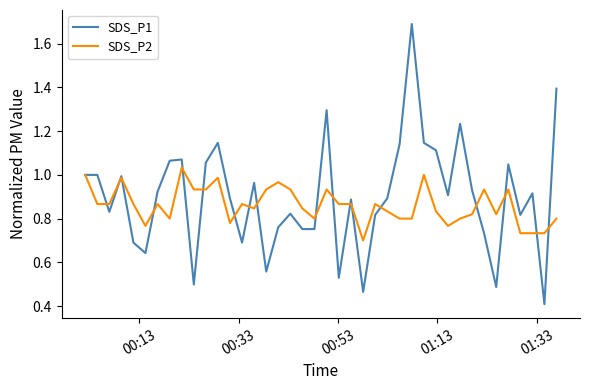

What are all the series names shown in the legend?

SDS_P1, SDS_P2